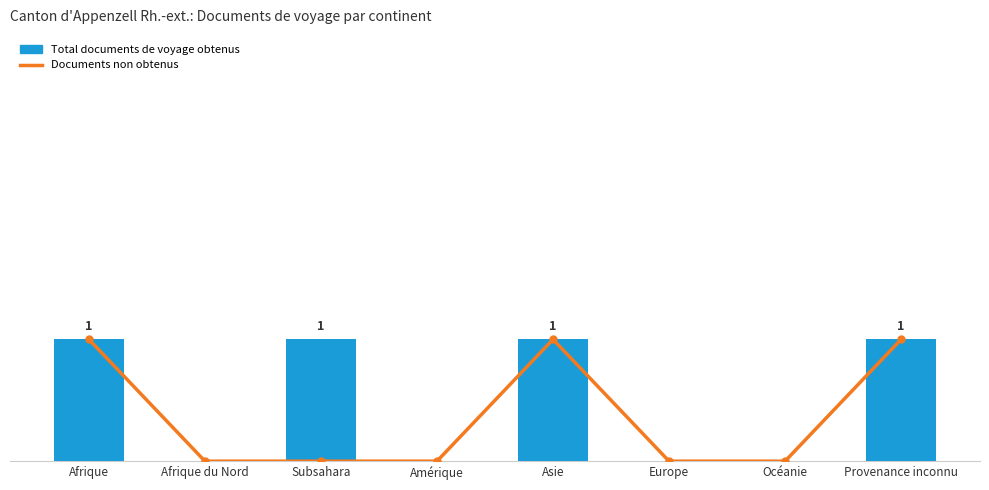

Reading left to right, list all the values displayed in this chart.

Documents non obtenus: Afrique=1	Afrique du Nord=0	Subsahara=0	Amérique=0	Asie=1	Europe=0	Océanie=0	Provenance inconnu=1
Total documents de voyage obtenus: Afrique=1	Afrique du Nord=0	Subsahara=1	Amérique=0	Asie=1	Europe=0	Océanie=0	Provenance inconnu=1